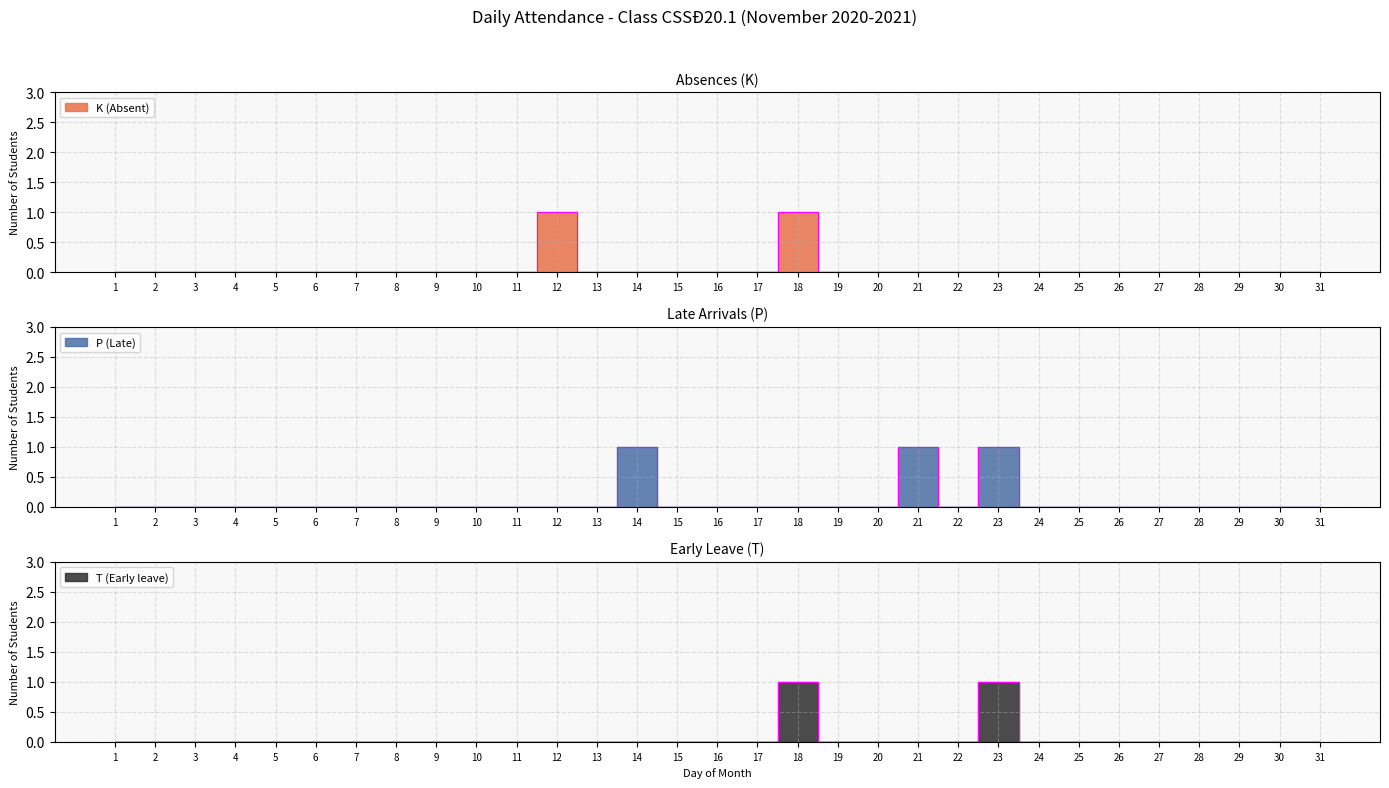

True or false: P (Late) and T (Early leave) cross at least once.

False